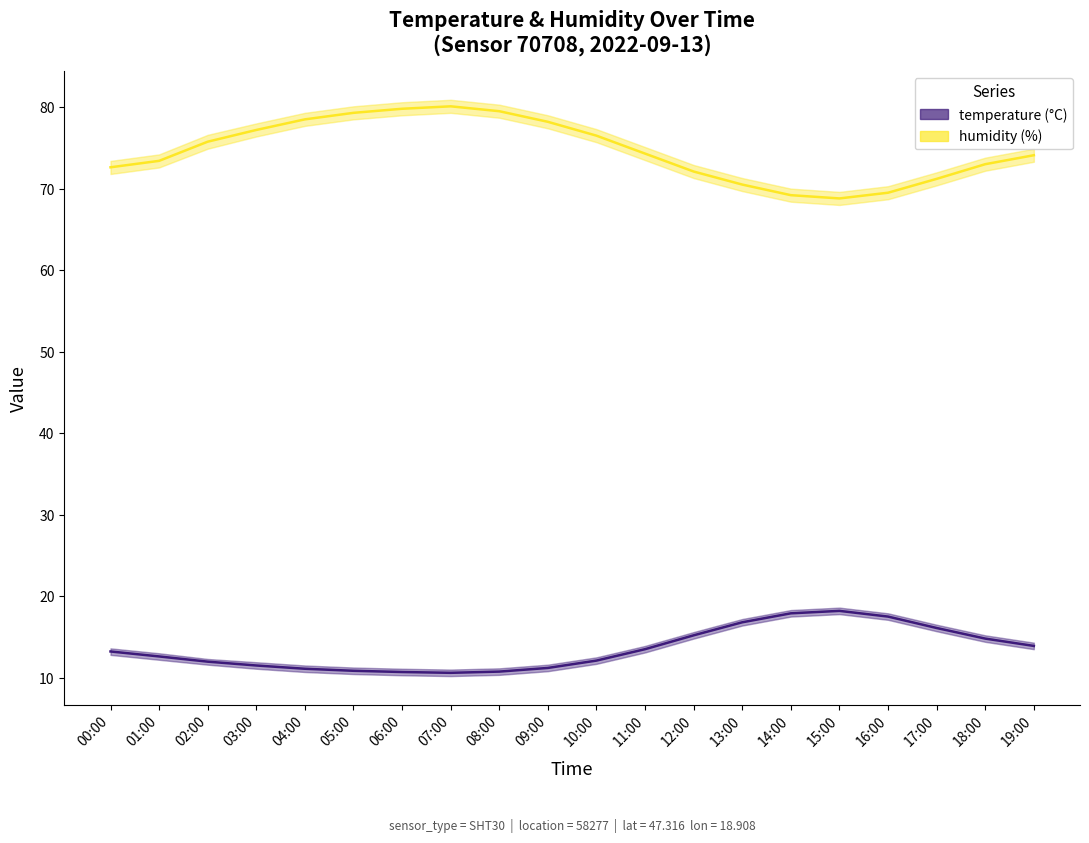

What is the label of the 6th point from the right?

14:00